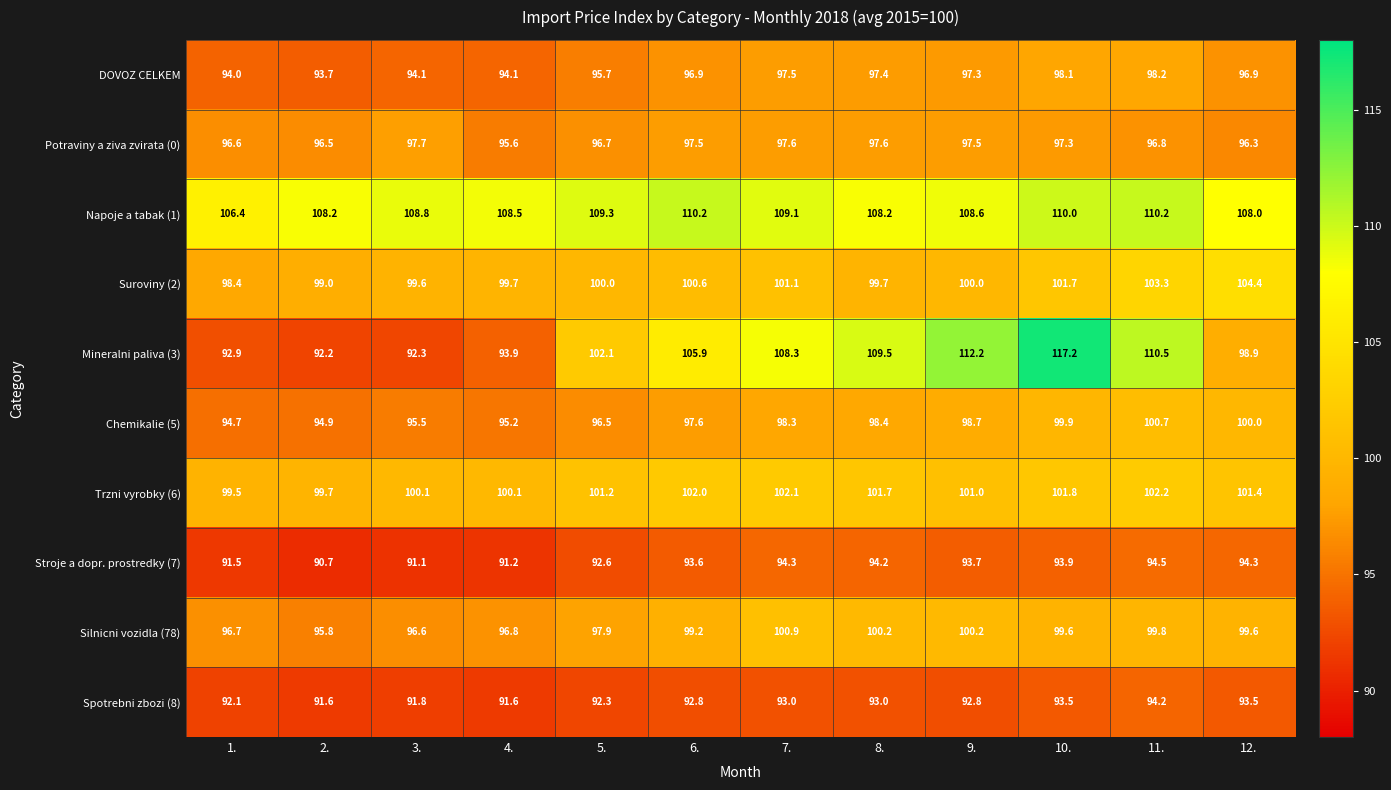

At 7., list the series in order from smallest to largest.

Spotrebni zbozi (8), Stroje a dopr. prostredky (7), DOVOZ CELKEM, Potraviny a ziva zvirata (0), Chemikalie (5), Silnicni vozidla (78), Suroviny (2), Trzni vyrobky (6), Mineralni paliva (3), Napoje a tabak (1)